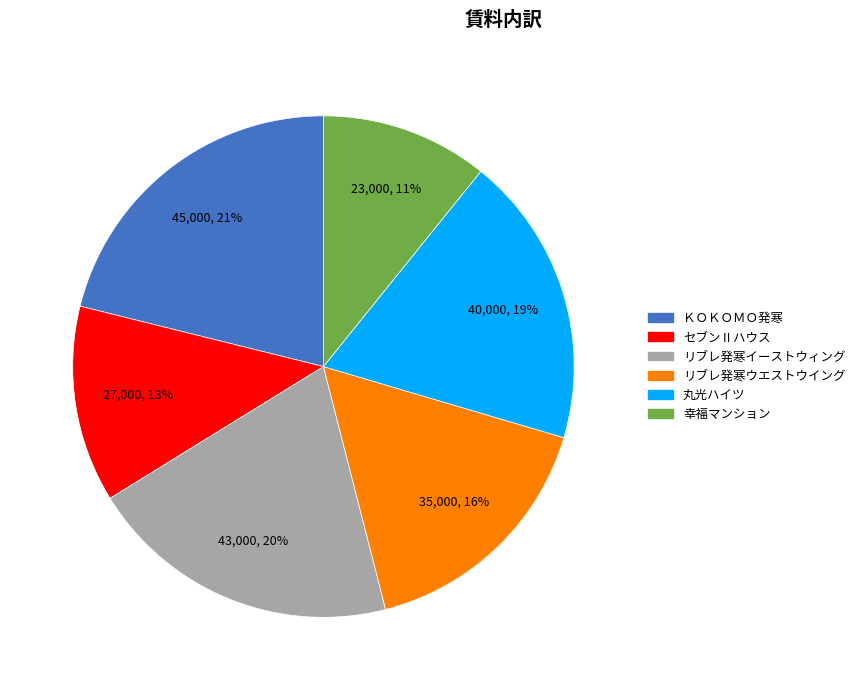

Is there a majority slice in this chart?

No